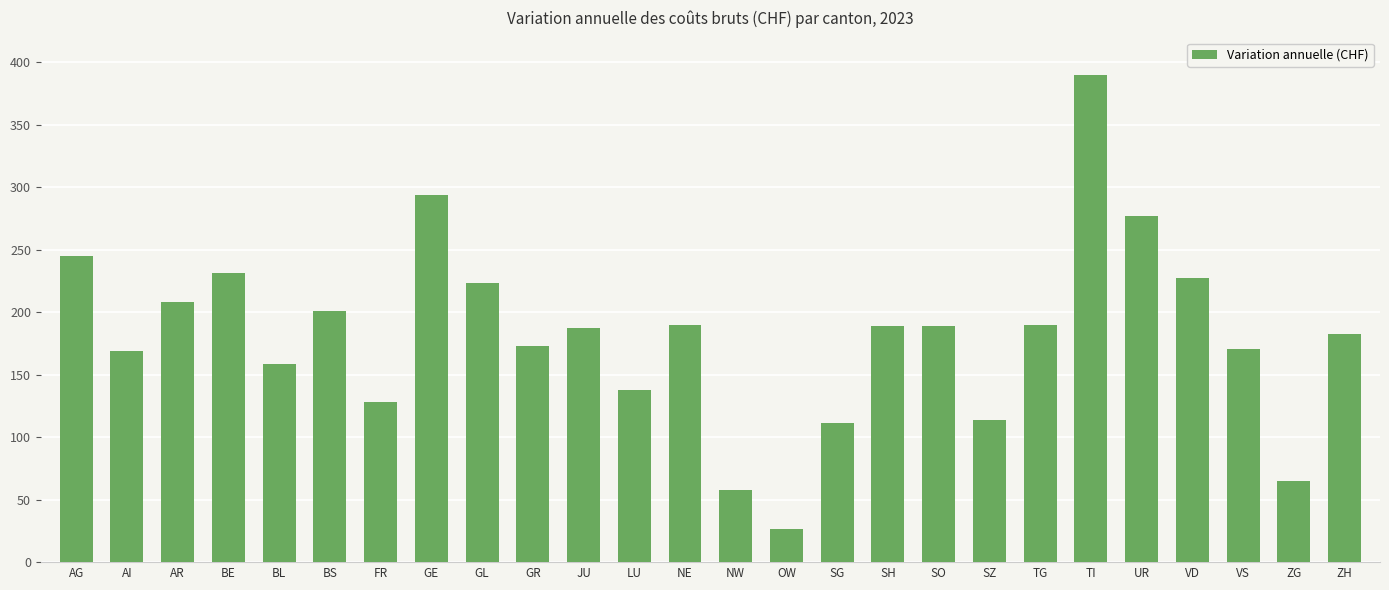

What is the sum of the values at VD and ZH?

410.1